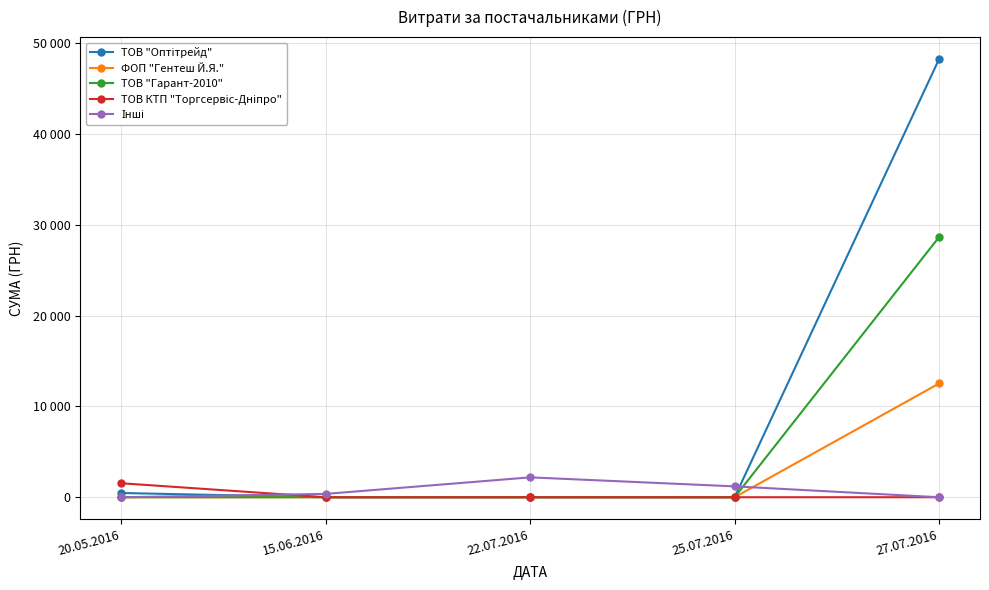

Which series has the largest range (max minus min)?

ТОВ "Оптітрейд"